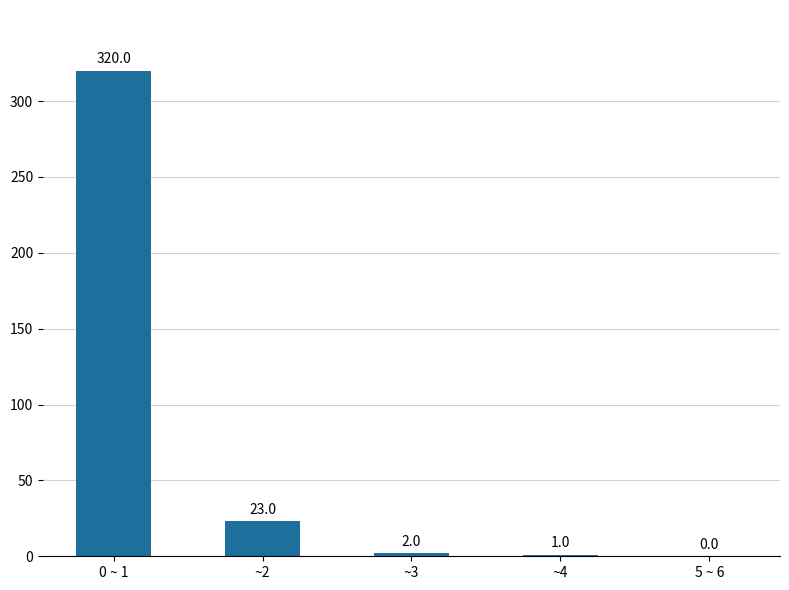

How many data points does each series have?

5